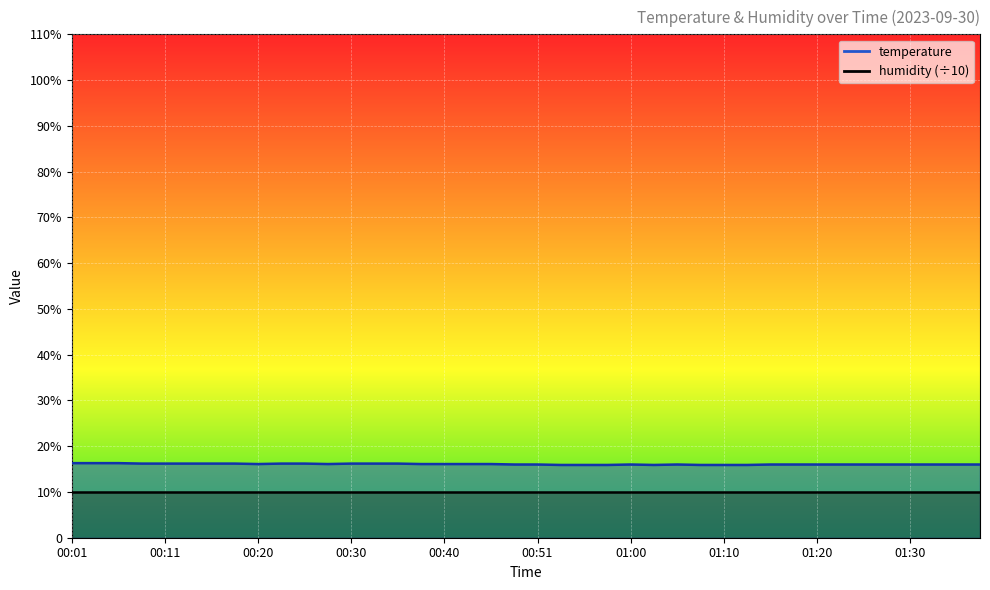

At which label is the value closest to 16?

00:48